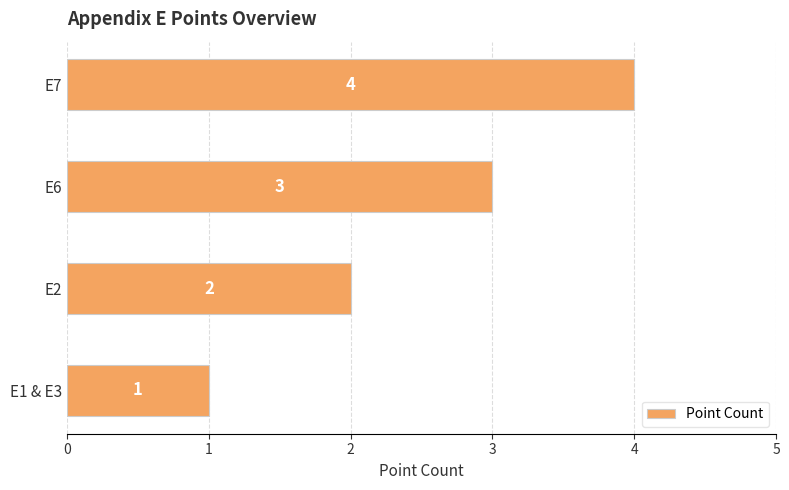

What is the sum of all values?

10